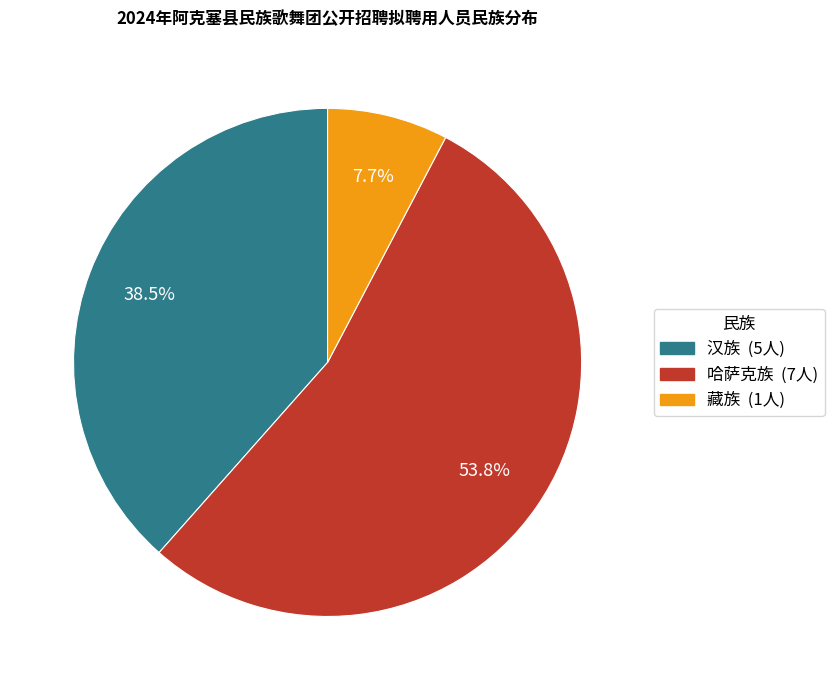

Is the sum of 藏族 and 汉族 greater than half?

No